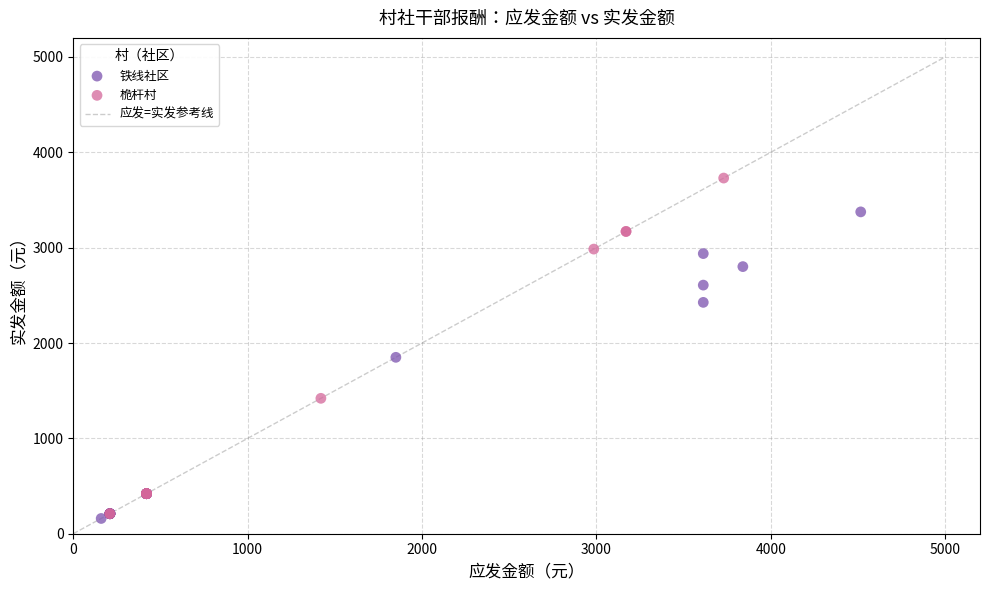

Which series reaches the maximum Y coordinate?

桅杆村